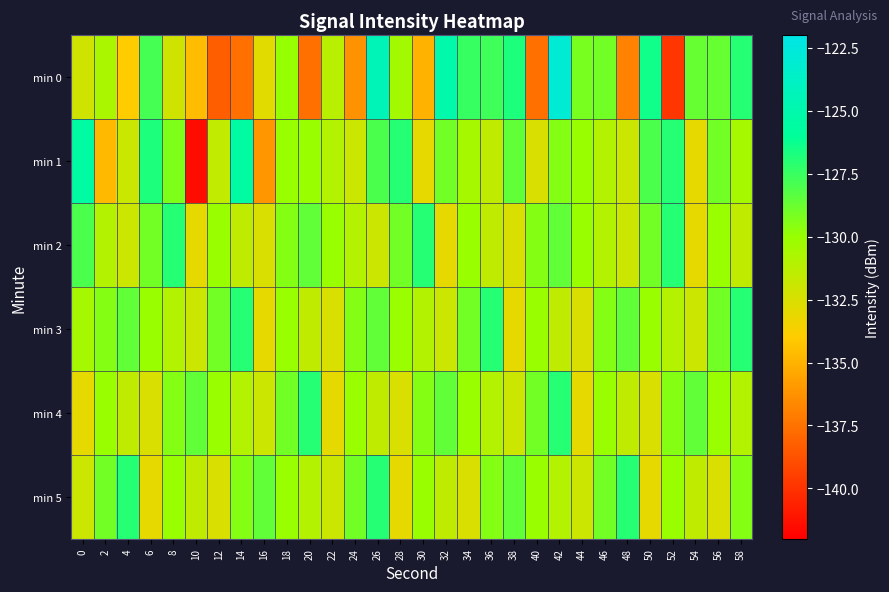

What is the spread (max minus min) of values at 20?

10.6